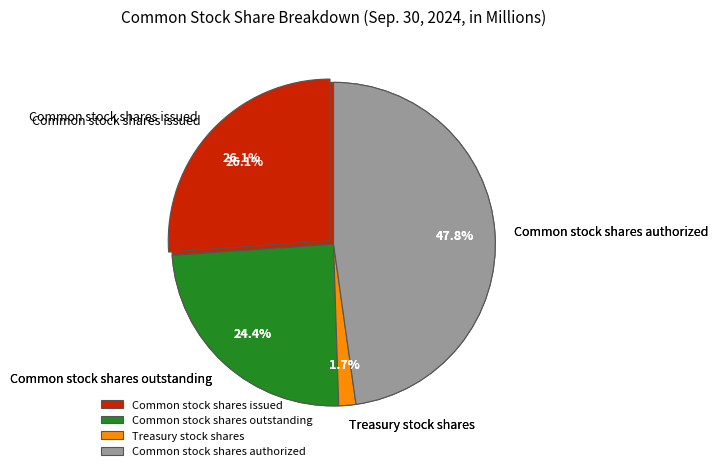

What percentage is NOT represented by Common stock shares issued?

73.9%